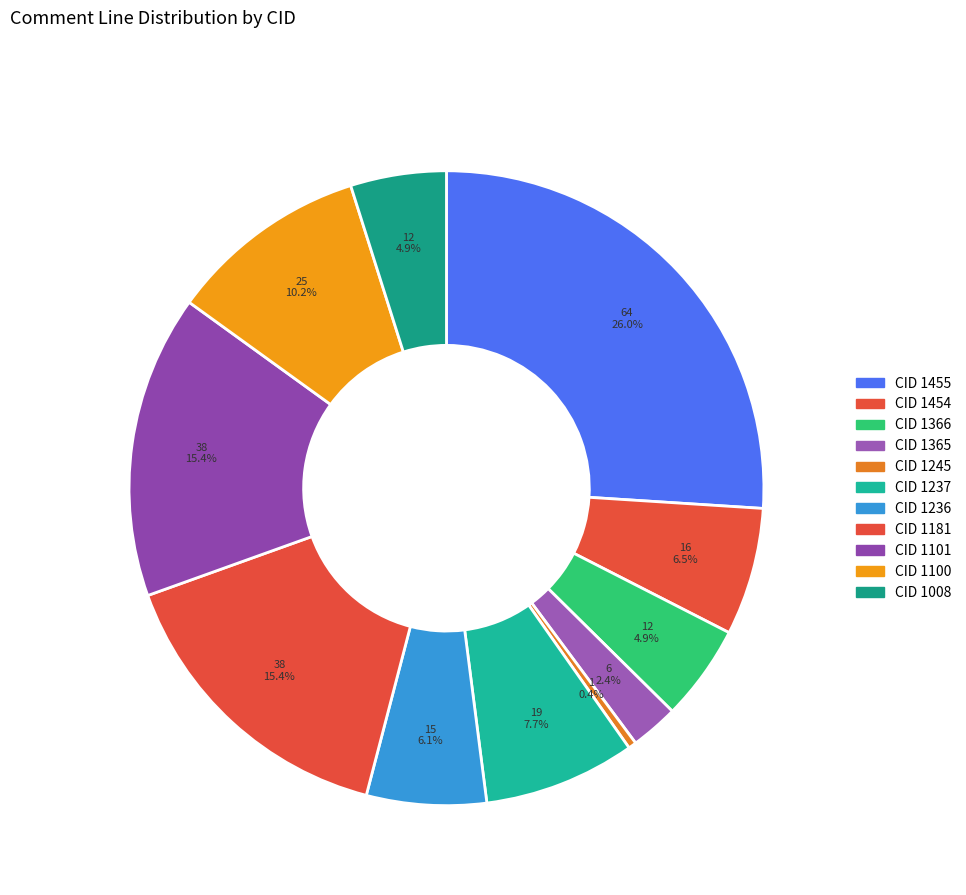

What is the largest slice in the pie chart?

1455